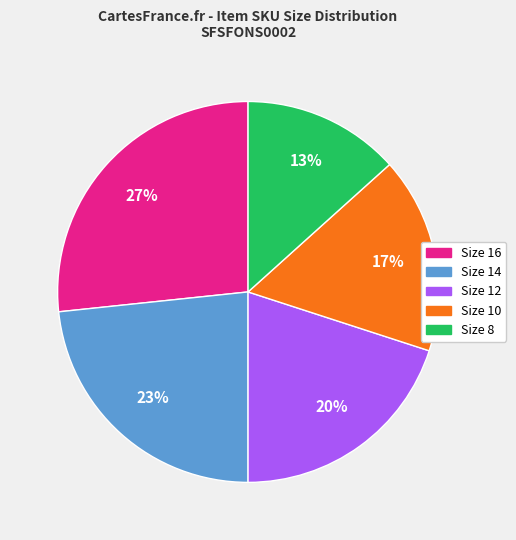

How many segments does this pie chart have?

5